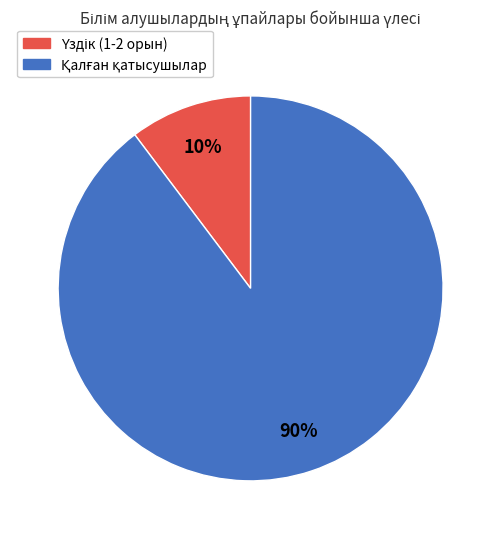

Does any single category account for the majority?

Yes